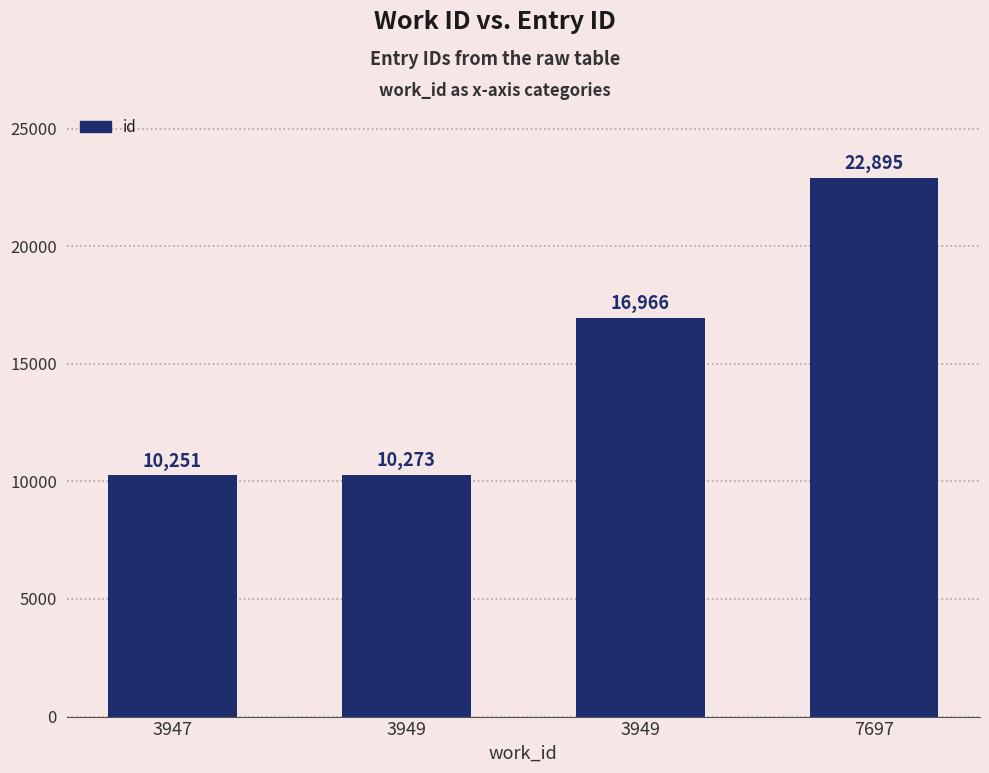

Which has a higher value, 3947 or 7697?

7697